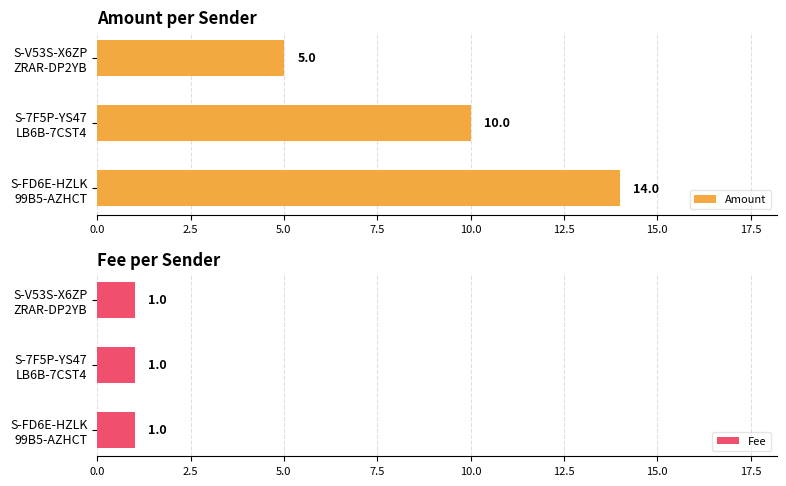

What is the highest value of the Amount series?

14